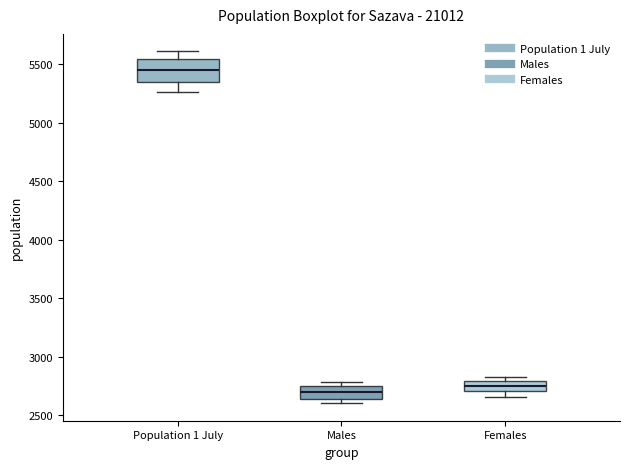

Where is the lower edge of the box for Females on the y-axis? The values are not printed on the chart, so give them approximately, as read against the axis.

2700